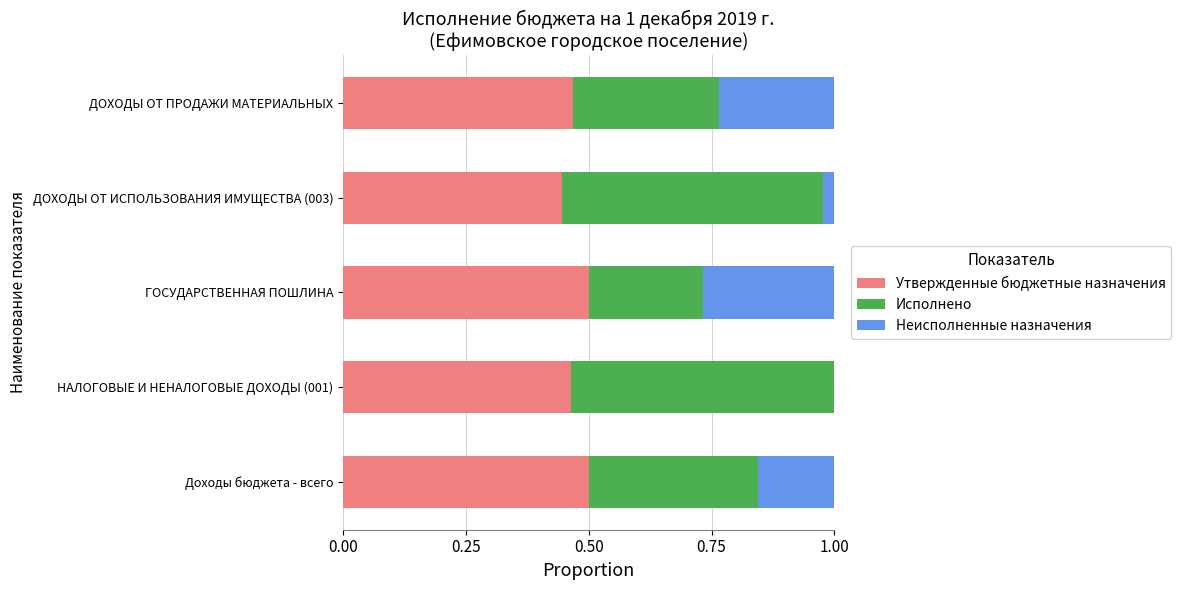

The value of Утвержденные бюджетные назначения at ДОХОДЫ ОТ ИСПОЛЬЗОВАНИЯ ИМУЩЕСТВА (003) is 0.1. True or false?

False